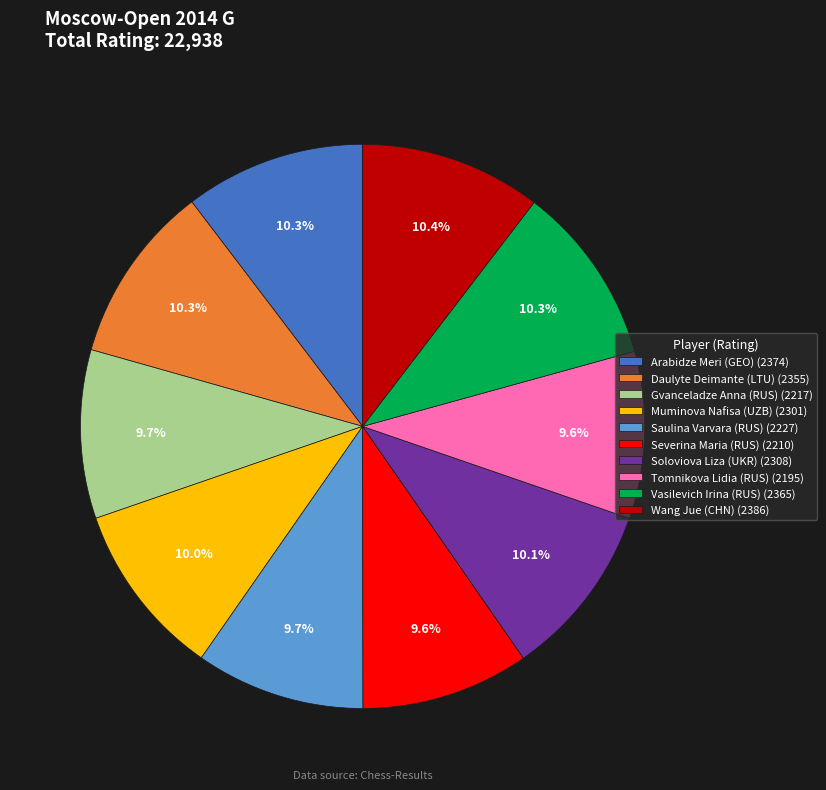

How many segments does this pie chart have?

10